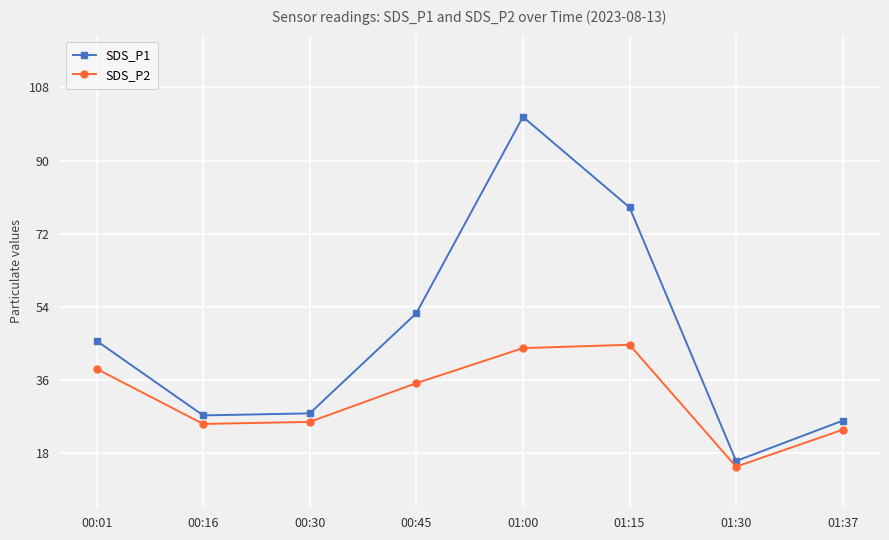

Rank the series at 00:01 from lowest to highest value.

SDS_P2, SDS_P1